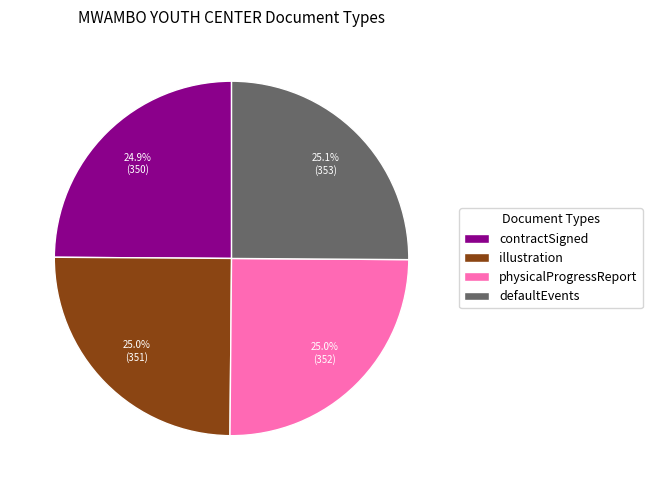

How many segments does this pie chart have?

4